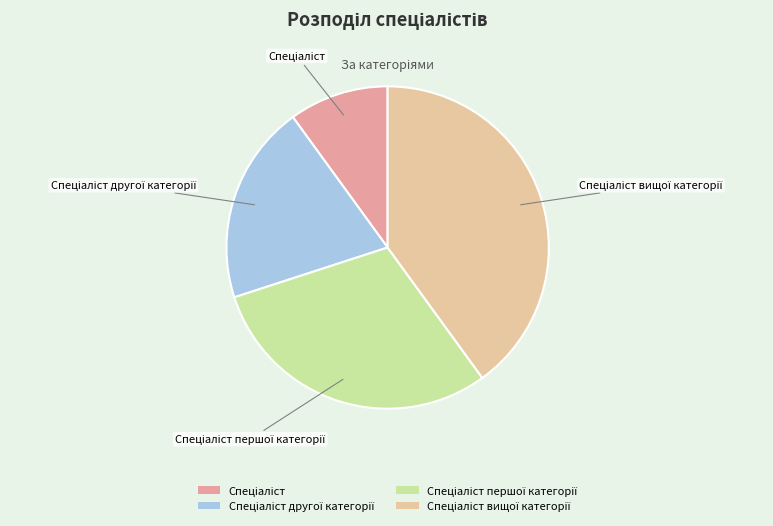

Rank the categories by value from lowest to highest.

Спеціаліст, Спеціаліст другої категорії, Спеціаліст першої категорії, Спеціаліст вищої категорії